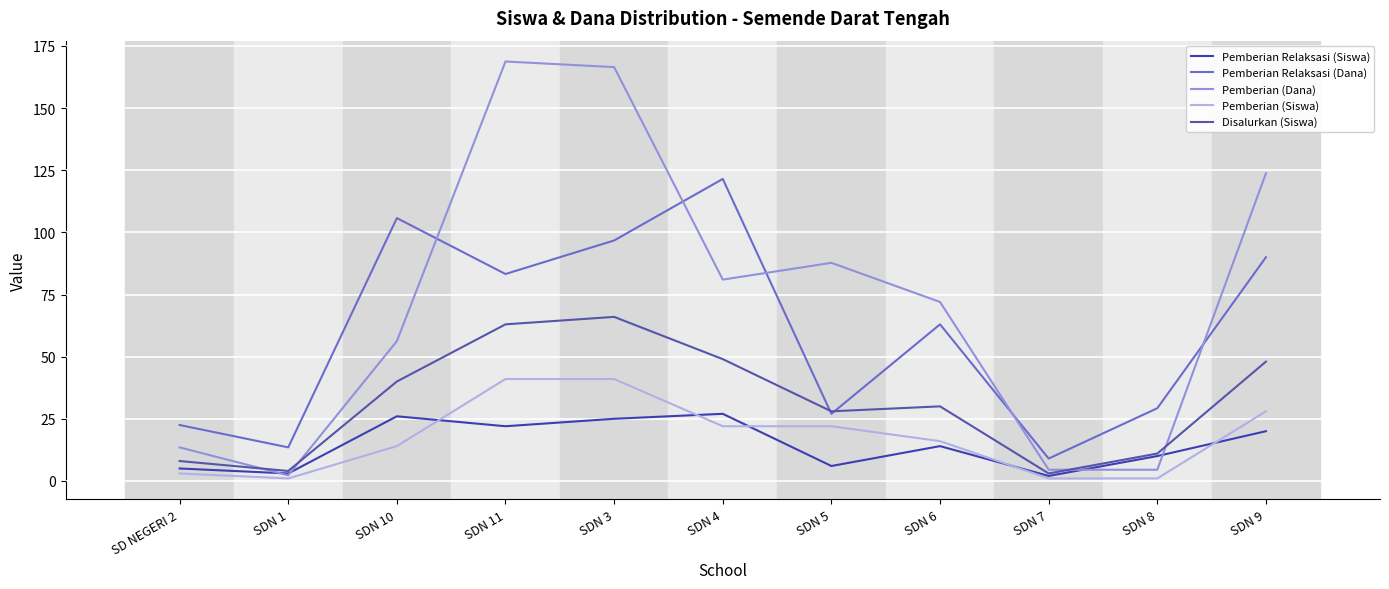

At which label does Pemberian (Siswa) reach its minimum?

SDN 1